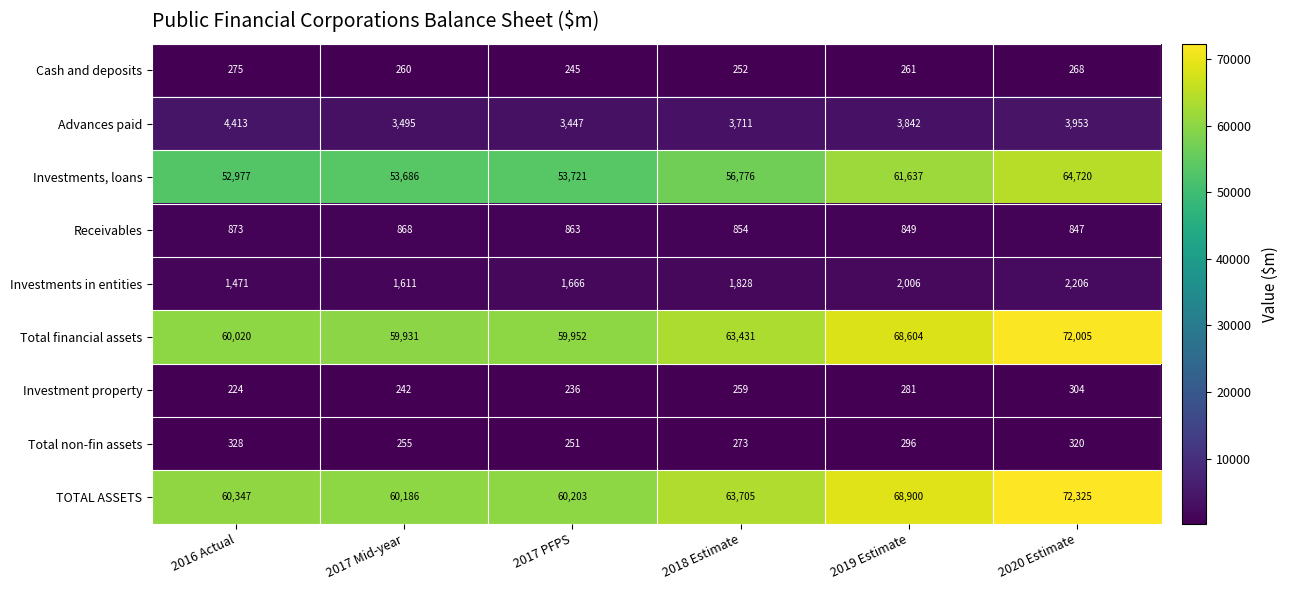

At which category is the sum across all series the highest?

2020 Estimate